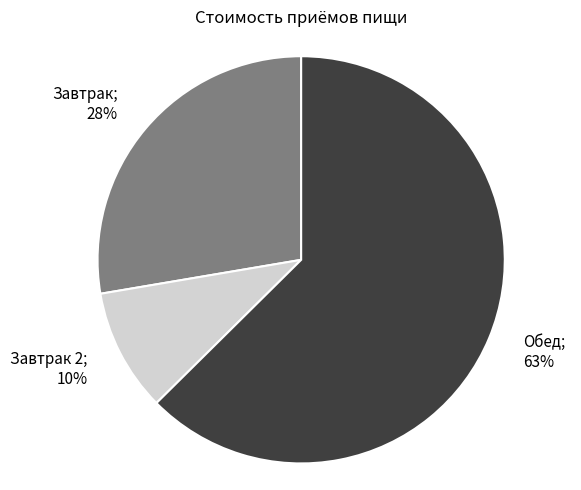

True or false: Обед; 63% accounts for 73% of the total.

False